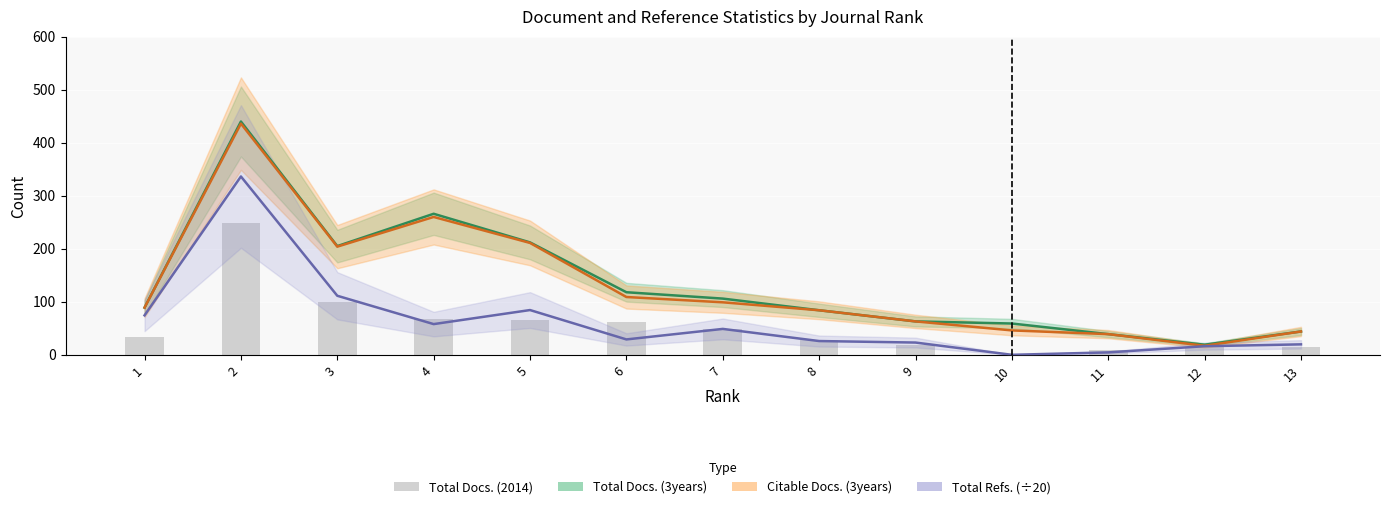

At which category does the chart reach its peak across all series?

2